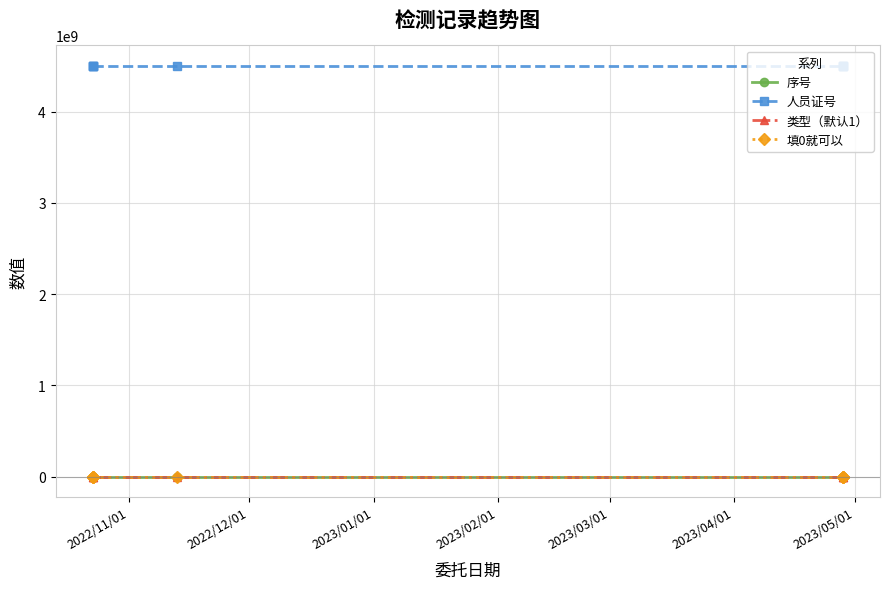

What are all the series names shown in the legend?

序号, 人员证号, 类型（默认1）, 填0就可以